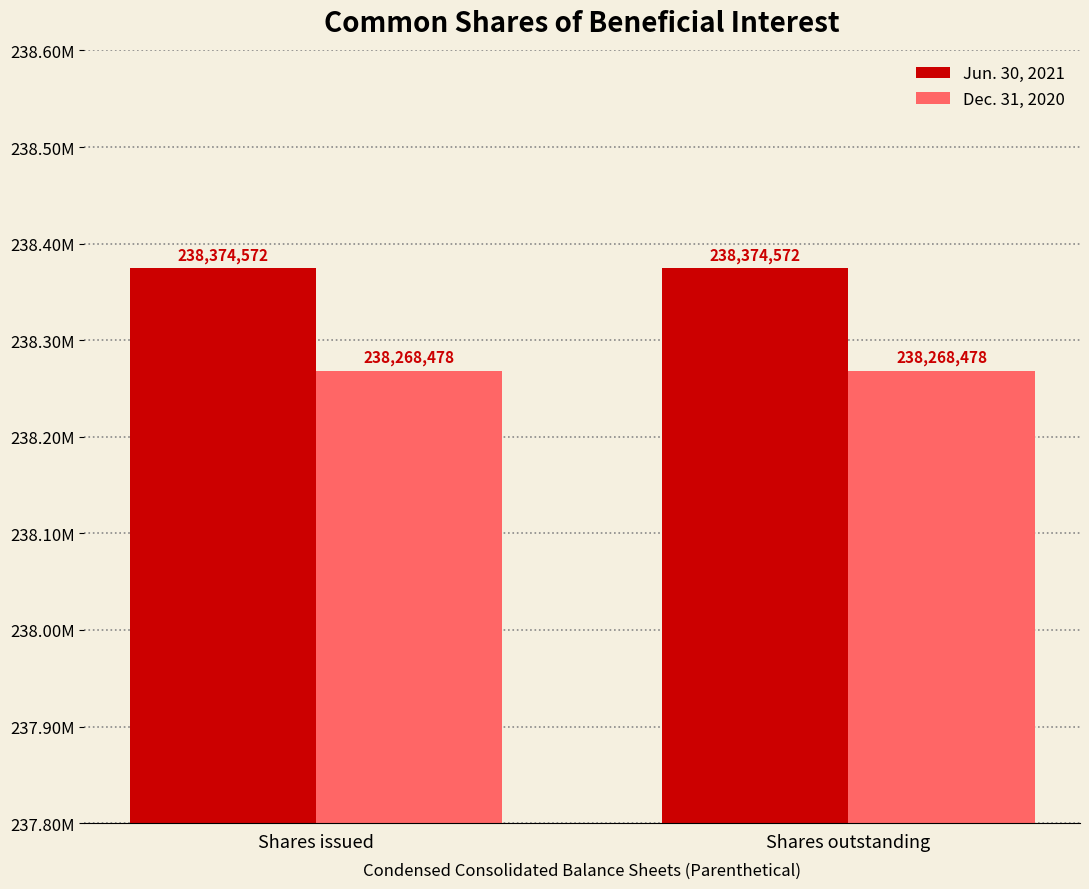

The Dec. 31, 2020 series shows 129453798 at Shares outstanding. True or false?

False